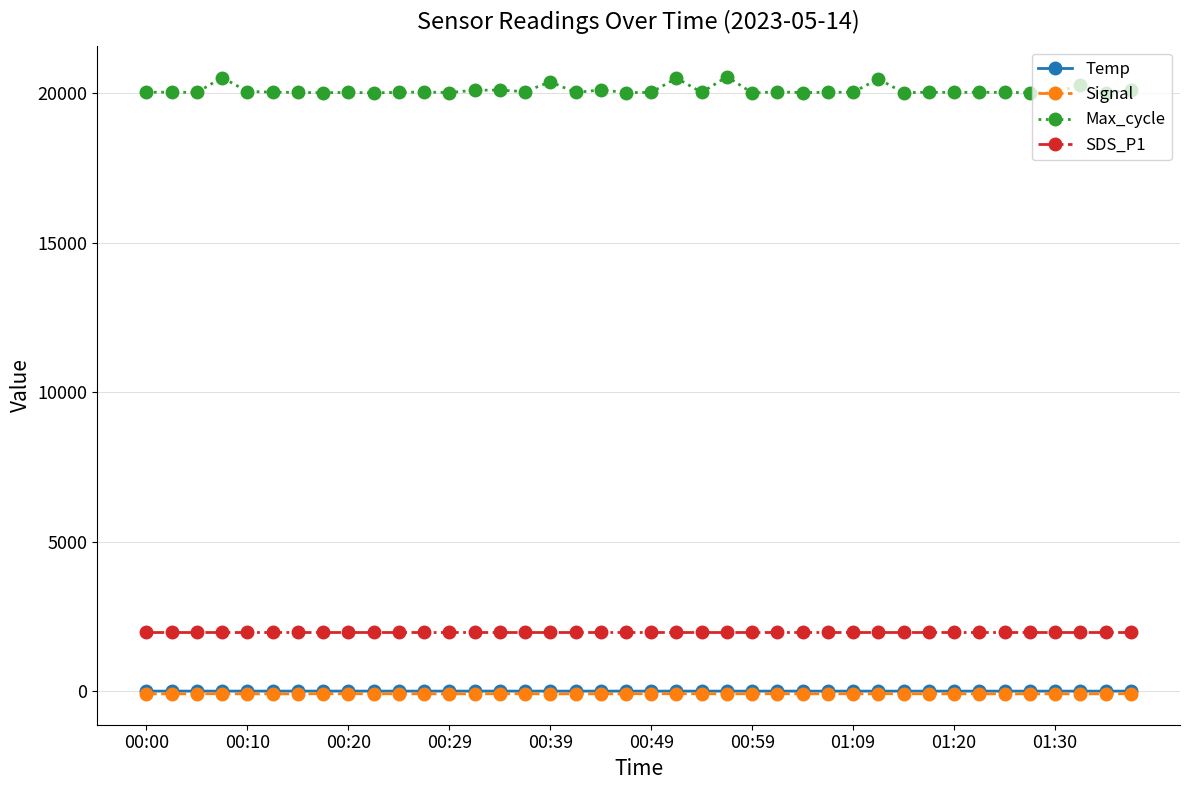

Which series has the largest range (max minus min)?

Max_cycle